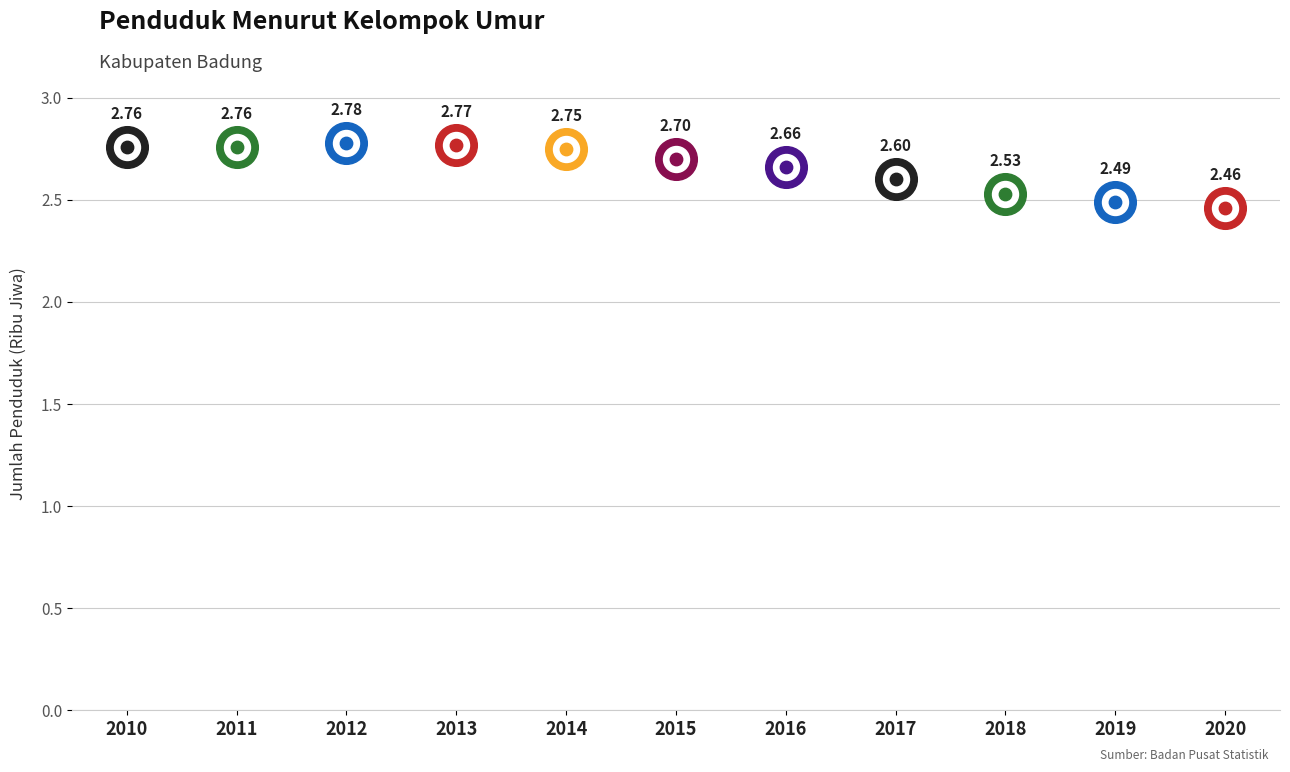

What is the ratio of the value at 2018 to the value at 2017?

1.0